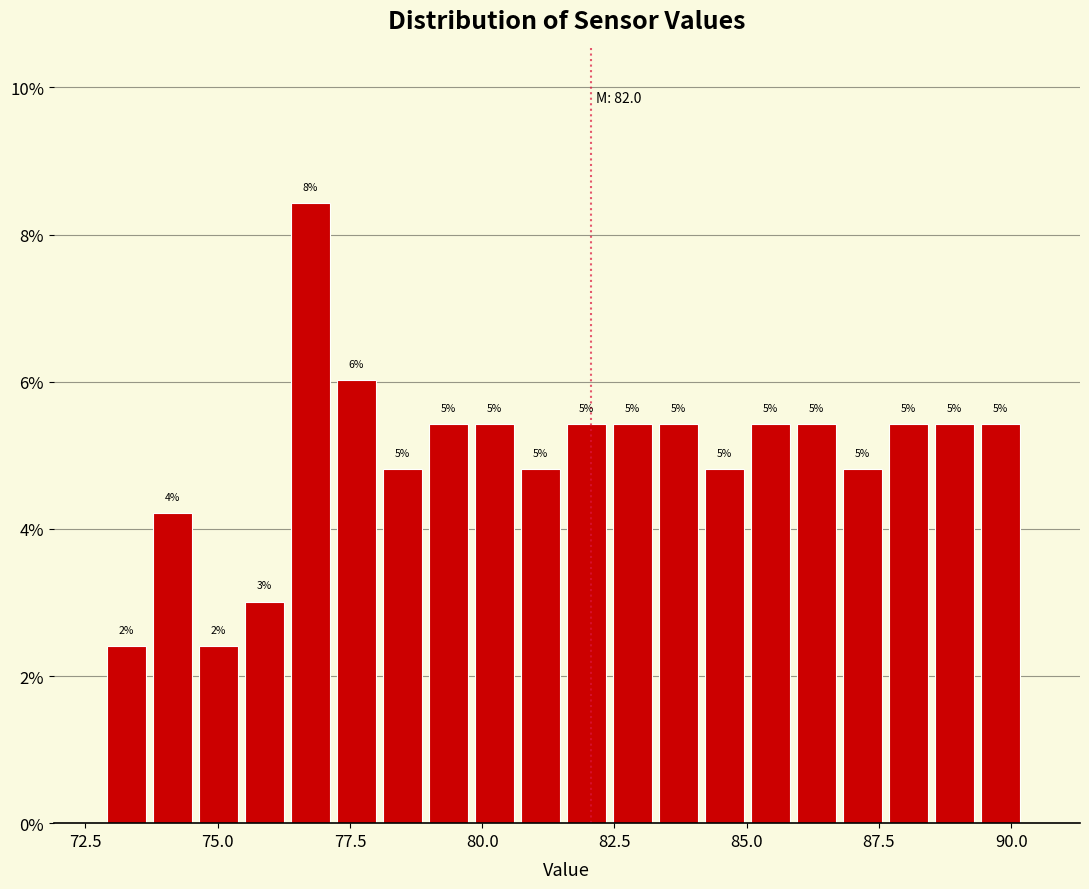

Around what value on the x-axis is the tallest bar? Give the approximate position of its centre, as read against the axis.

76.5